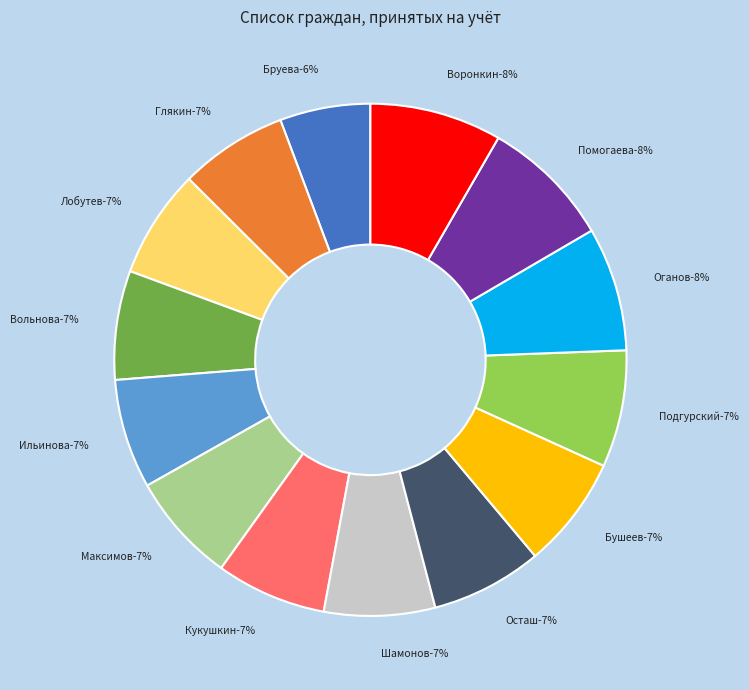

What percentage is the Кукушкин Д.А. slice, to the nearest percent?

7%